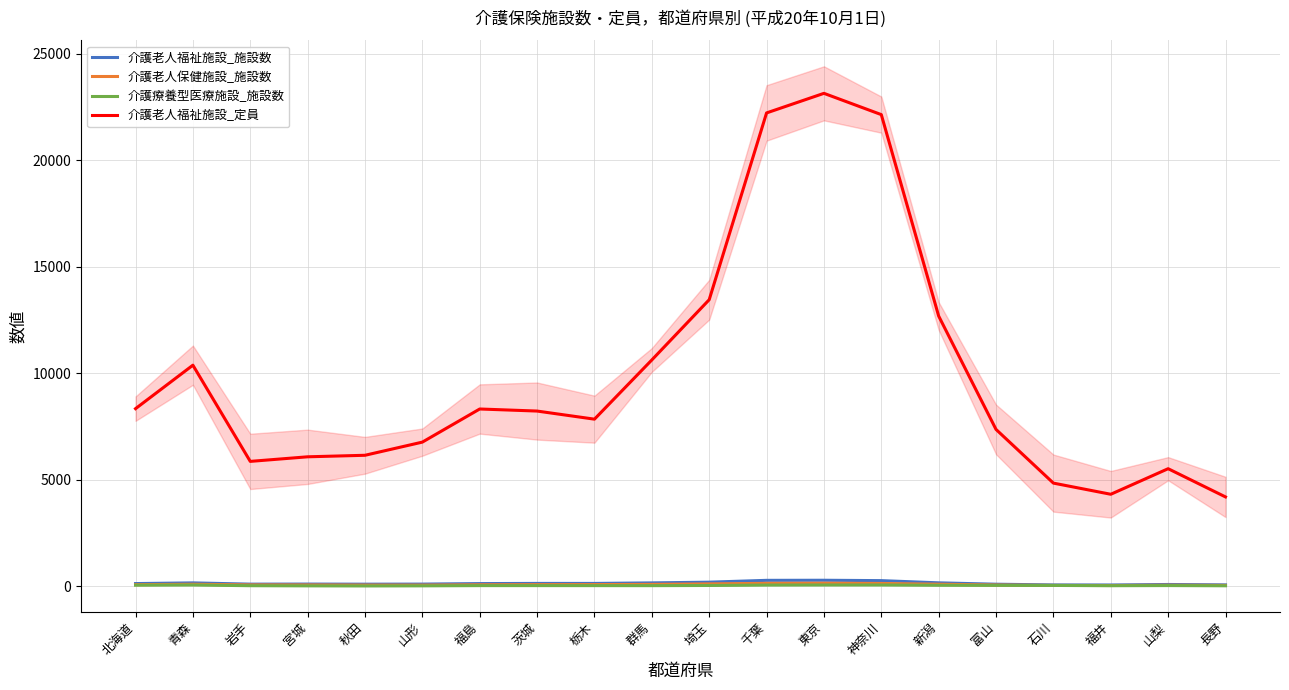

Reading right to left, what are all the values shown in this chart?

介護老人福祉施設_施設数: 長野=63.7	山梨=81.7	福井=57.7	石川=60.7	富山=94.3	新潟=159.0	神奈川=262.7	東京=280.3	千葉=276.0	埼玉=190.3	群馬=156.3	栃木=131.3	茨城=131.7	福島=123.7	山形=99.3	秋田=95.7	宮城=100.7	岩手=97.7	青森=156.7	北海道=124.3
介護老人保健施設_施設数: 長野=38.0	山梨=48.3	福井=33.3	石川=37.7	富山=58.0	新潟=94.3	神奈川=130.3	東京=142.0	千葉=135.7	埼玉=110.3	群馬=87.3	栃木=77.0	茨城=74.3	福島=68.3	山形=52.7	秋田=54.0	宮城=60.7	岩手=62.3	青森=93.0	北海道=73.0
介護療養型医療施設_施設数: 長野=20.7	山梨=30.7	福井=24.0	石川=37.0	富山=40.0	新潟=45.0	神奈川=58.7	東京=58.7	千葉=55.0	埼玉=35.0	群馬=26.7	栃木=27.7	茨城=28.7	福島=28.3	山形=18.0	秋田=13.7	宮城=17.7	岩手=24.3	青森=58.0	北海道=49.7
介護老人福祉施設_定員: 長野=4193.3	山梨=5518.3	福井=4318.0	石川=4842.0	富山=7362.7	新潟=12687.7	神奈川=22146.0	東京=23145.3	千葉=22225.3	埼玉=13454.3	群馬=10625.3	栃木=7844.7	茨城=8225.3	福島=8322.3	山形=6767.0	秋田=6148.7	宮城=6077.3	岩手=5862.0	青森=10379.3	北海道=8337.7